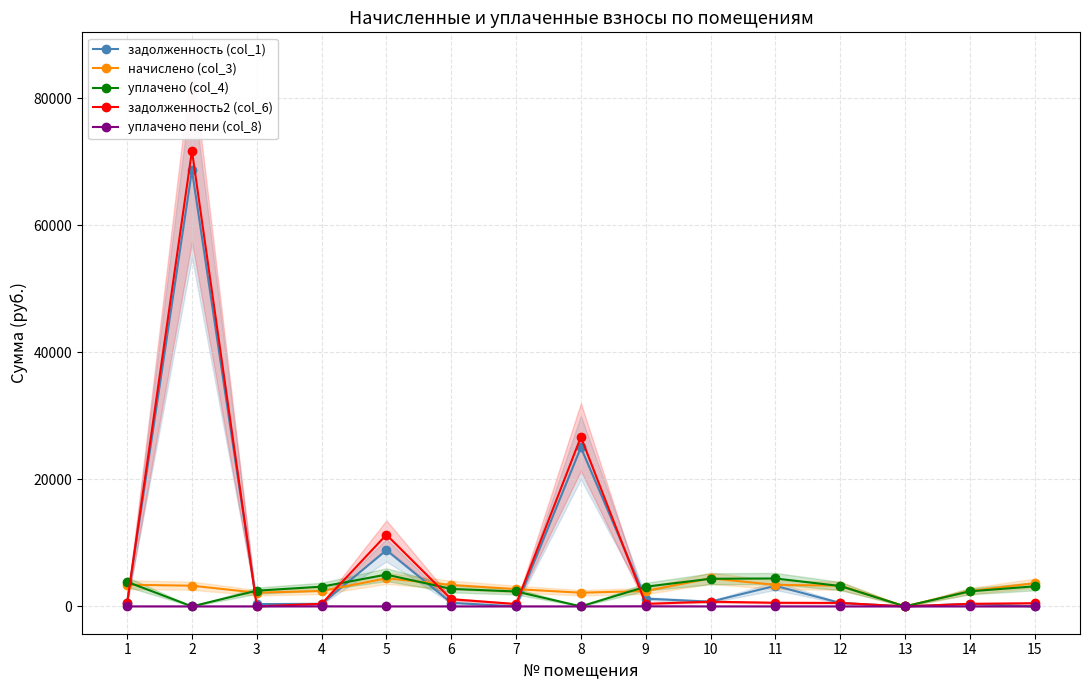

Reading left to right, what are all the values shown in this chart?

задолженность (col_1): 568.8	68623.1	358.7	404.4	8847.2	562.3	0.0	25009.7	1216.4	737.9	3238.5	544.5	0.0	401.6	0.0
начислено (col_3): 3412.9	3255.9	2152.0	2426.5	4421.6	3373.6	2717.9	2152.0	2420.9	4427.2	3384.8	3267.1	0.0	2409.7	3656.6
уплачено (col_4): 3858.7	0.0	2471.8	3104.2	5000.0	2750.6	2346.2	0.0	3097.0	4347.4	4392.0	3208.2	0.0	2366.3	3156.5
задолженность2 (col_6): 568.8	71712.9	0.0	404.4	11280.1	1124.5	371.7	26671.7	403.5	737.9	566.3	544.5	0.0	401.6	500.1
уплачено пени (col_8): 2.1	0.0	0.0	8.6	0.0	2.4	0.0	0.0	17.5	0.0	0.0	0.0	0.0	0.0	0.0